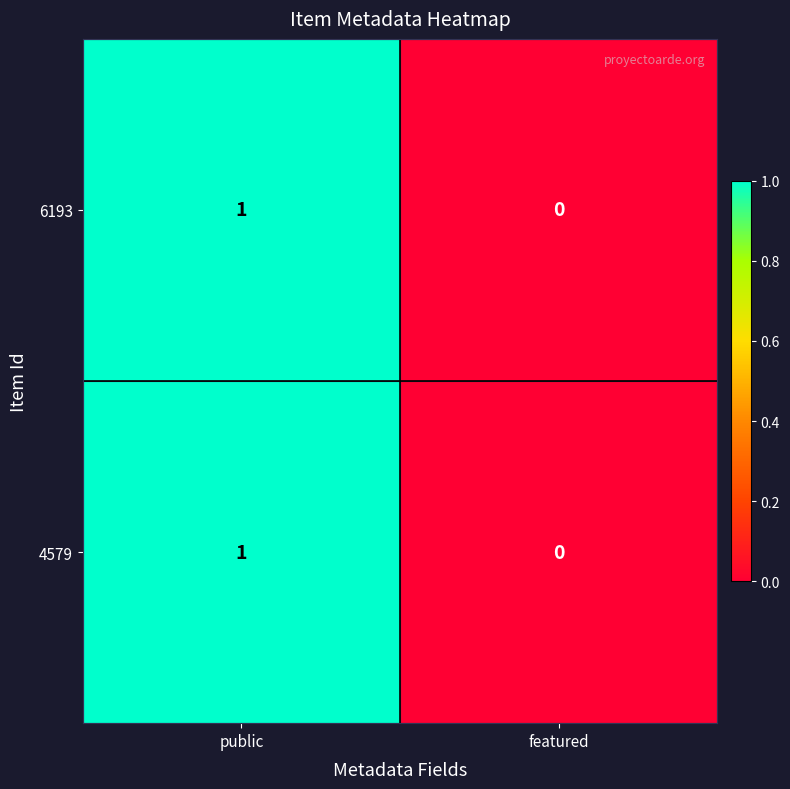

How many categories are shown in the chart?

2